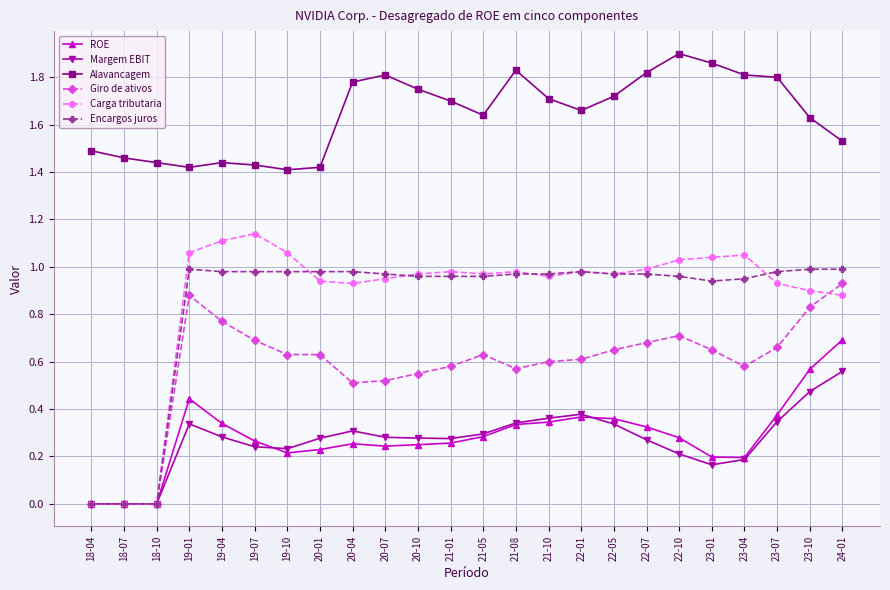

True or false: Alavancagem and ROE cross at least once.

False